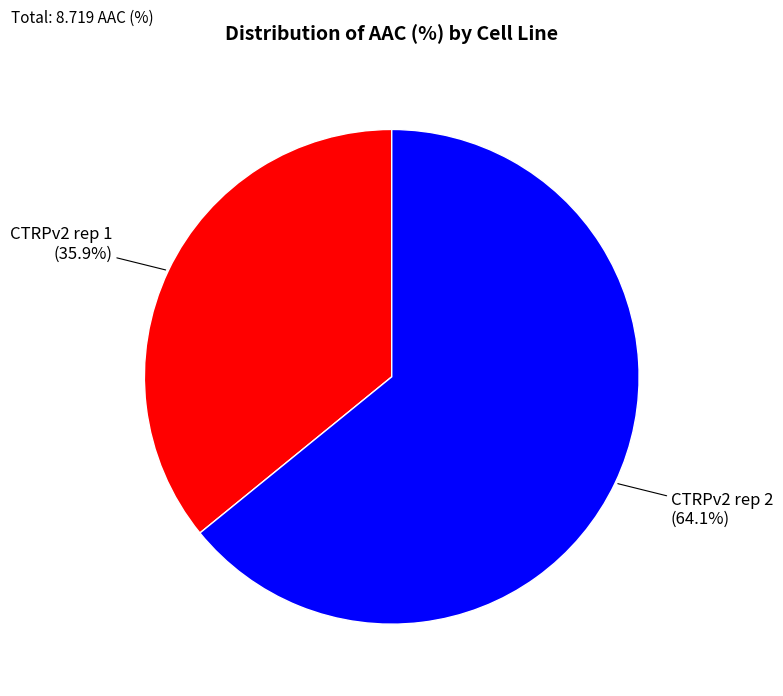

To the nearest percent, what is the difference between the largest and smallest slice percentages?

28%